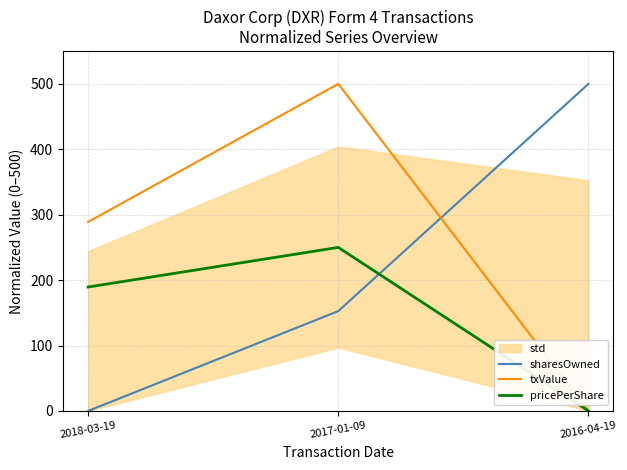

Does the chart have visible grid lines?

Yes